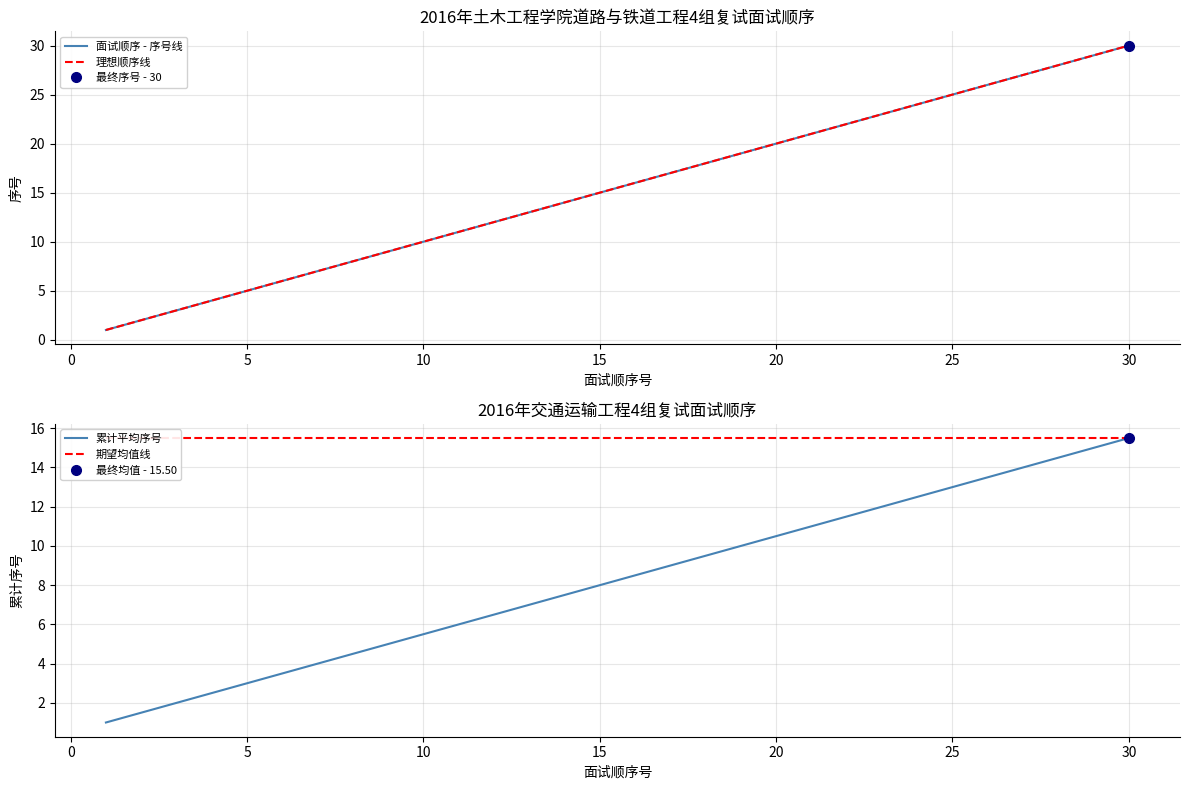

Which series has the largest total across all categories?

面试顺序 - 序号线